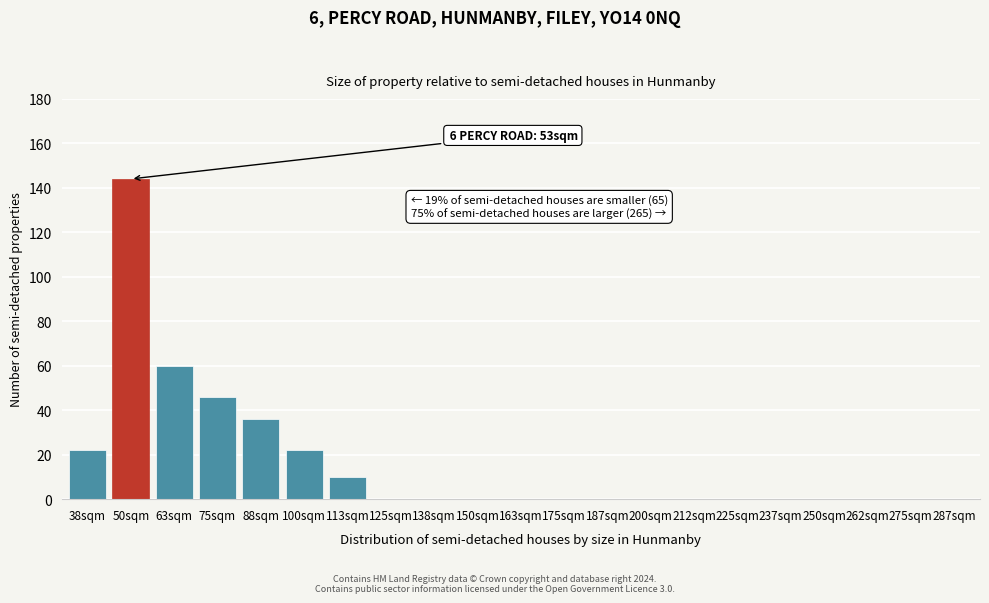

Reading left to right, transcribe all the data shown in this chart.

38sqm=22	50sqm=144	63sqm=60	75sqm=46	88sqm=36	100sqm=22	113sqm=10	125sqm=0	138sqm=0	150sqm=0	163sqm=0	175sqm=0	187sqm=0	200sqm=0	212sqm=0	225sqm=0	237sqm=0	250sqm=0	262sqm=0	275sqm=0	287sqm=0